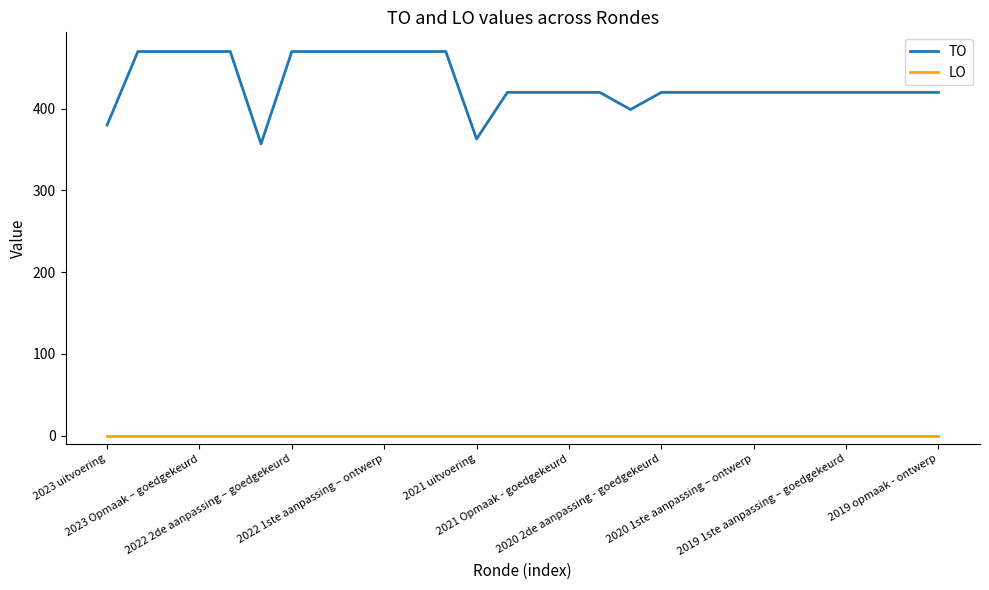

Which series has the largest total across all categories?

TO